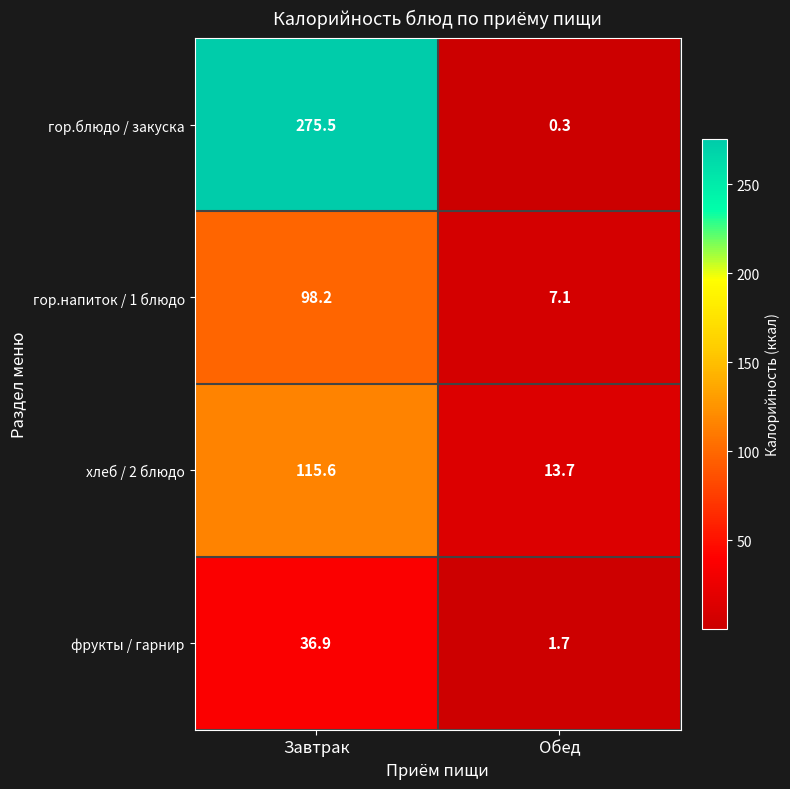

Reading left to right, what are all the values shown in this chart?

гор.блюдо / закуска: 275.5	0.3
гор.напиток / 1 блюдо: 98.2	7.1
хлеб / 2 блюдо: 115.6	13.7
фрукты / гарнир: 36.9	1.7